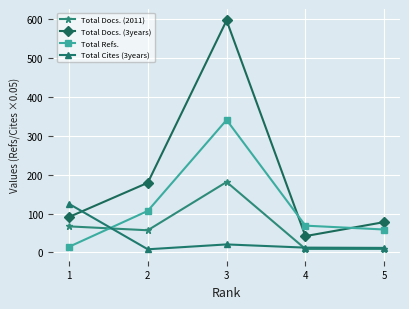

At which category does the chart reach its peak across all series?

3